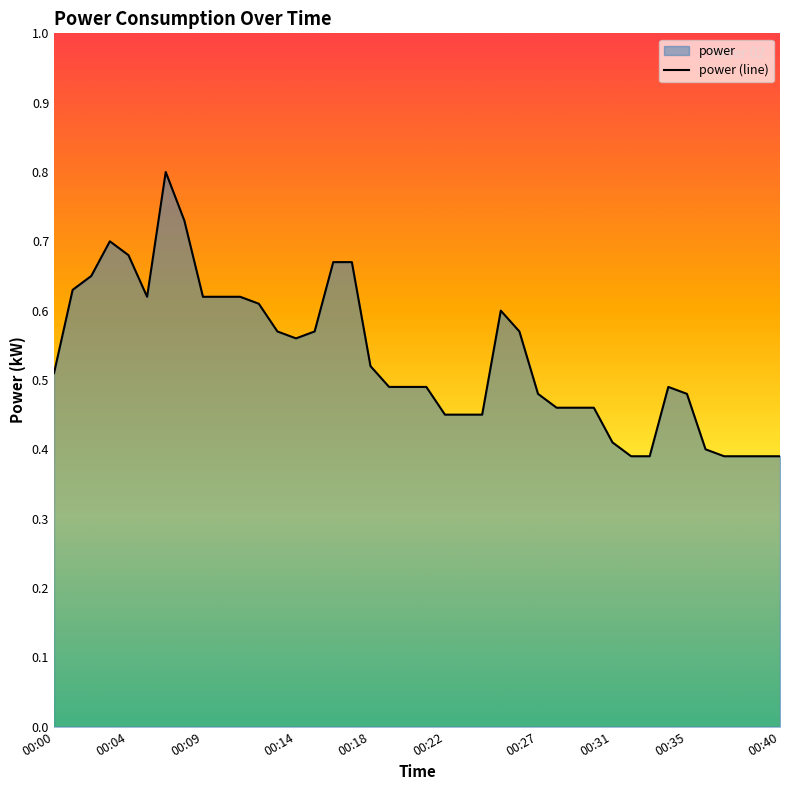

What position from the left is 37?

38